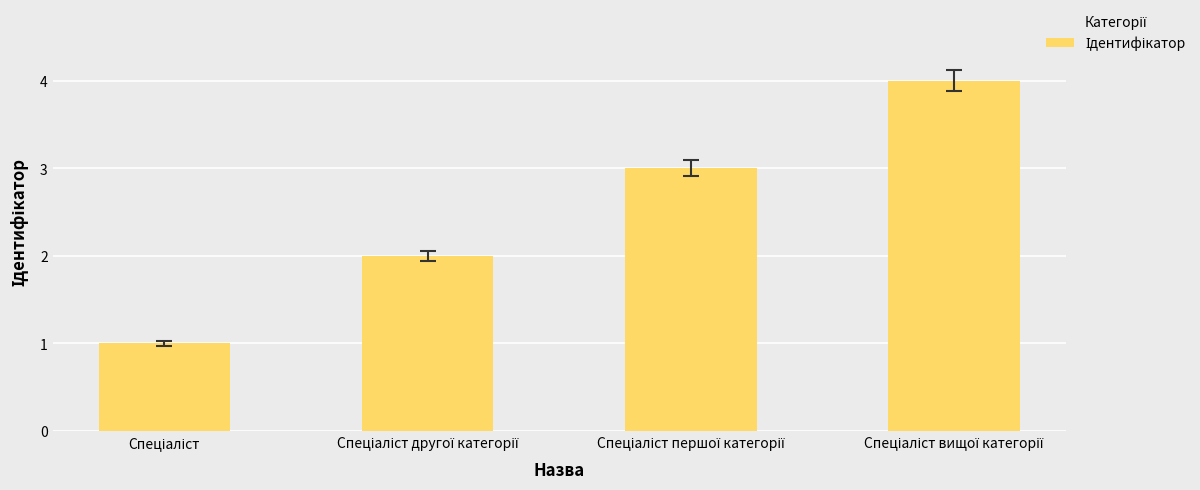

Reading left to right, what are all the values shown in this chart?

1	2	3	4